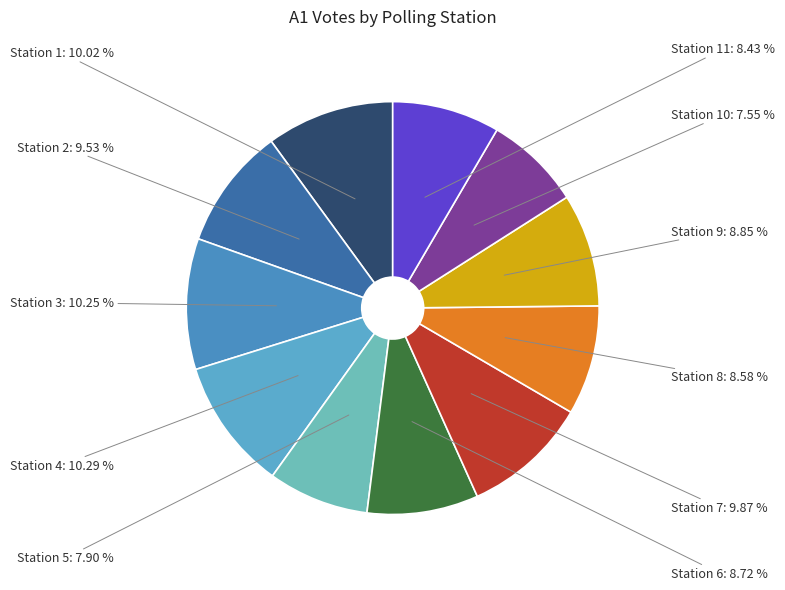

How many segments does this pie chart have?

11